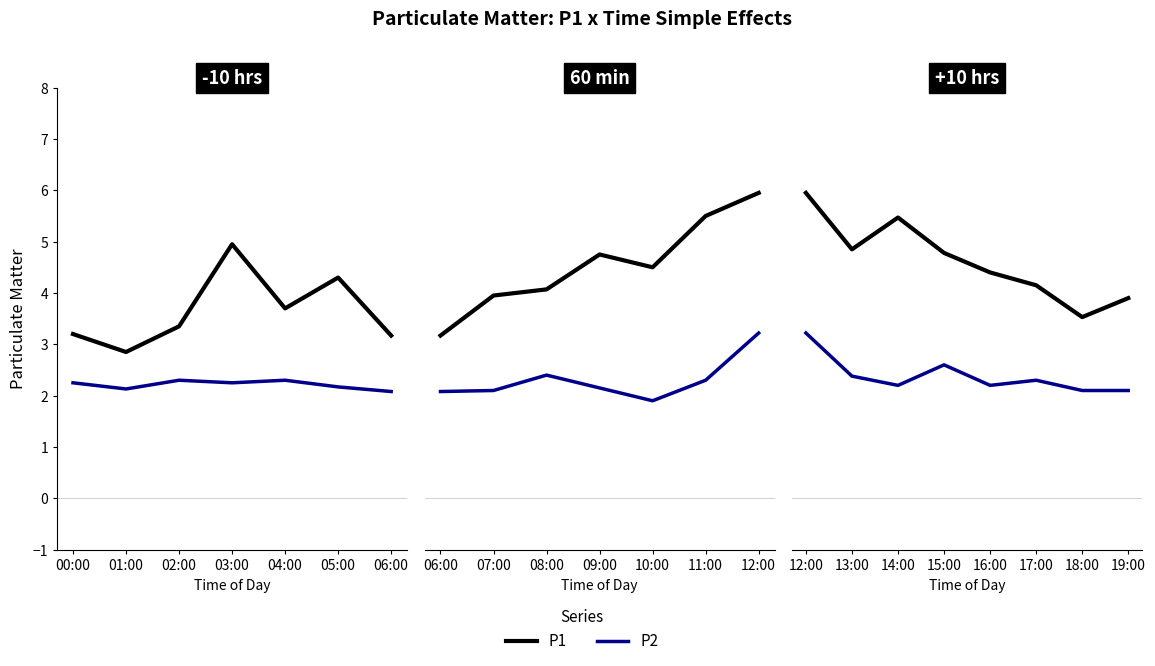

How many lines are shown in the chart?

2